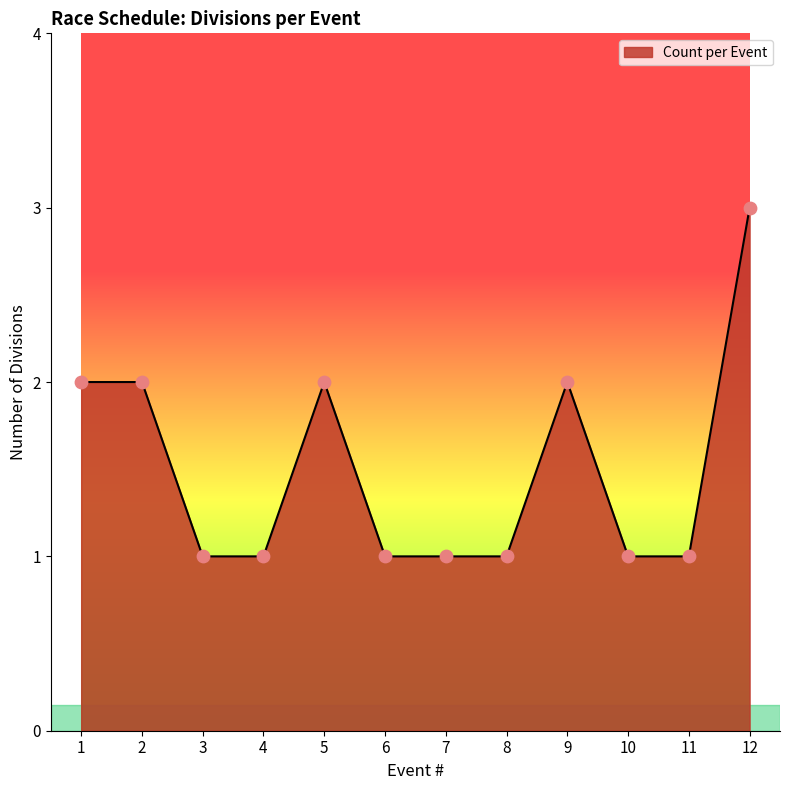

What is the ratio of the value at 11 to the value at 12?

0.3